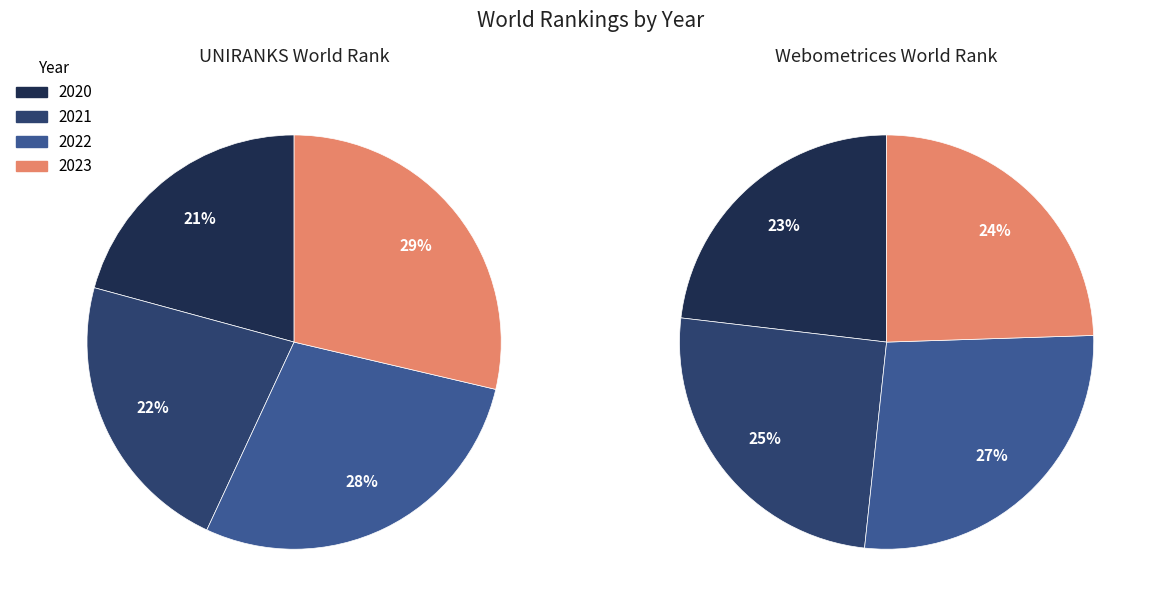

To the nearest percent, what portion does 2020 represent?

23%